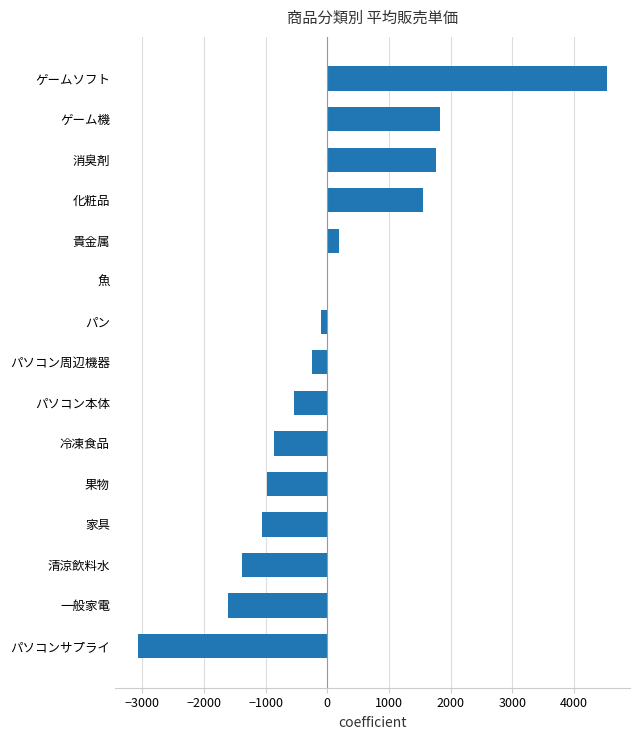

The chart shows a value of -1389.4 at 清涼飲料水. True or false?

True